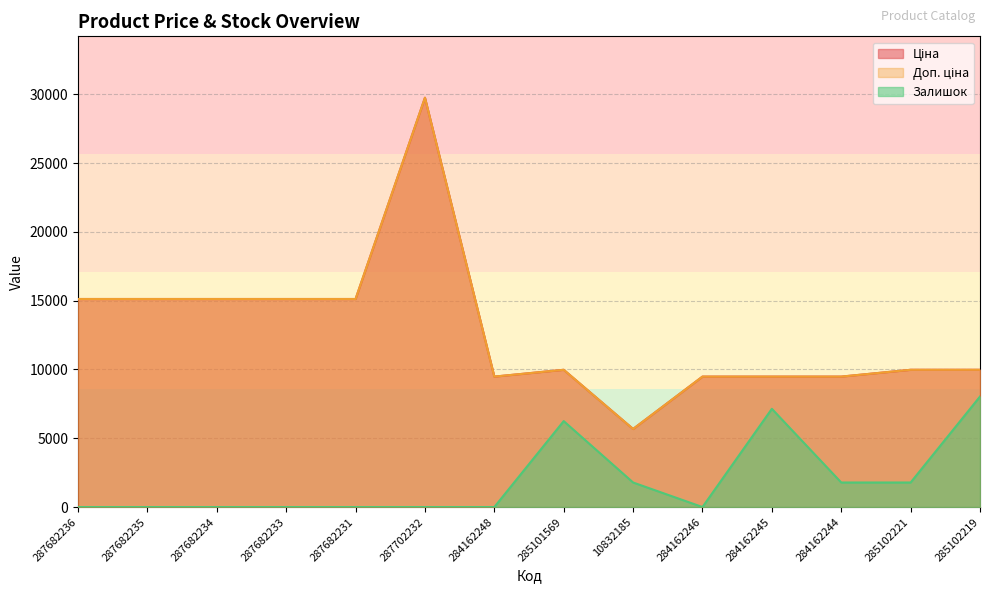

Is the value of Залишок at 285102219 greater than the value of Доп. ціна at 284162246?

No